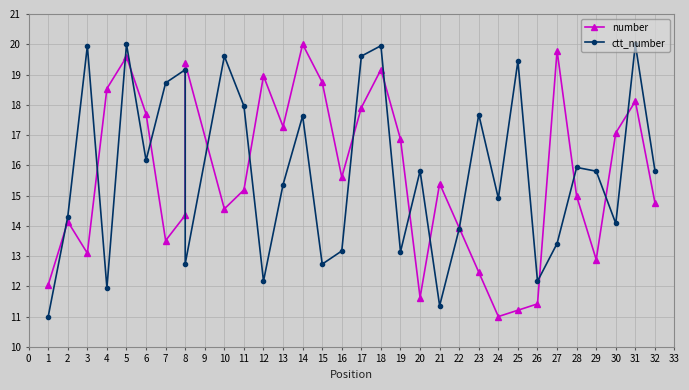

What is the difference between the maximum and minimum values in the number series?

9.0